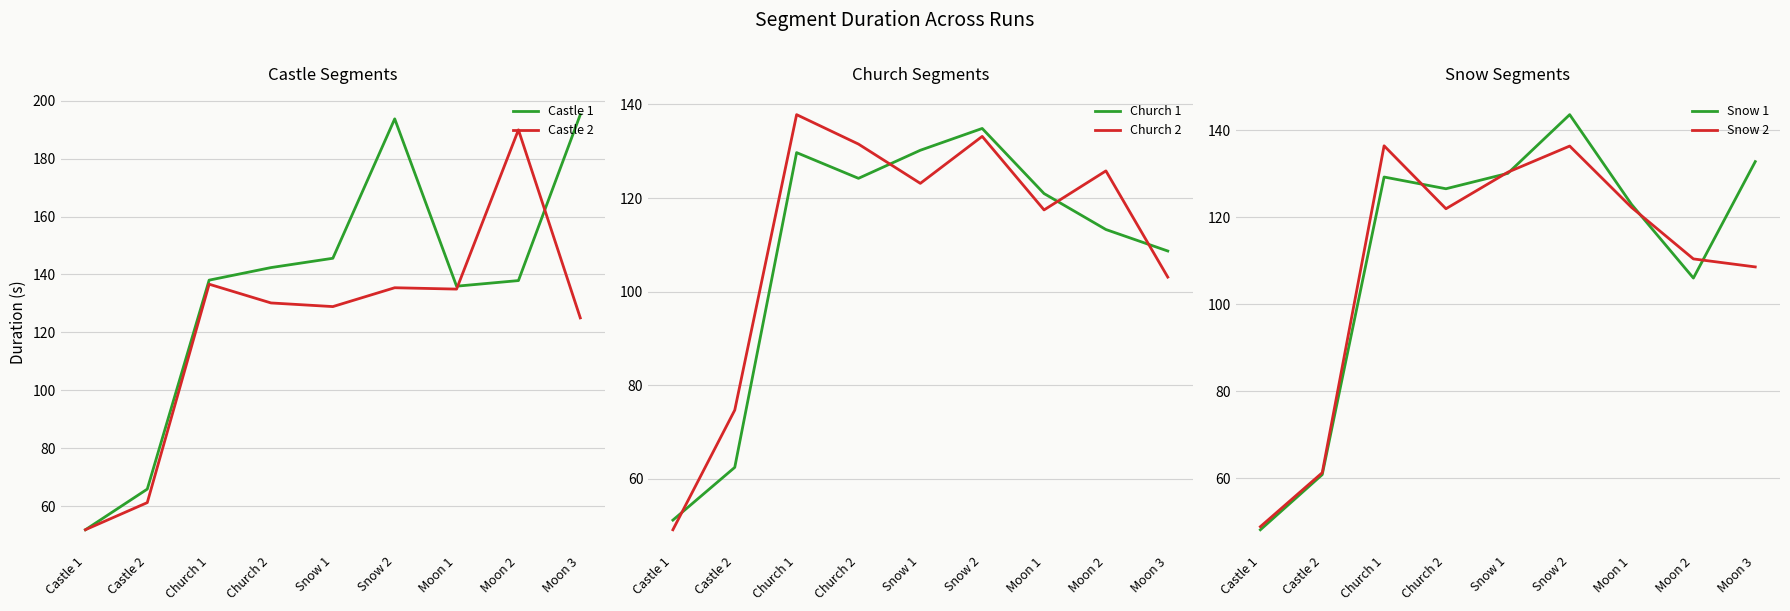

What are all the series names shown in the legend?

Castle 1, Castle 2, Church 1, Church 2, Snow 1, Snow 2